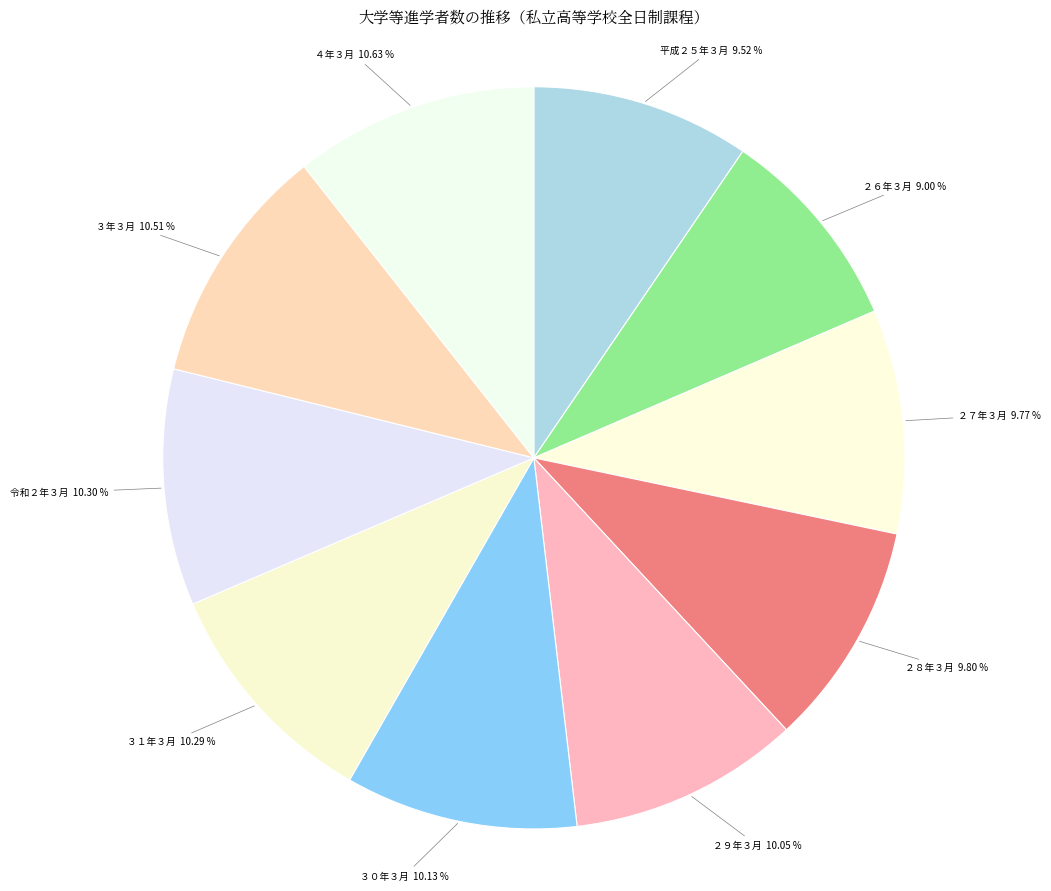

Rank the categories by value from highest to lowest.

４年３月, ３年３月, 令和２年３月, ３１年３月, ３０年３月, ２９年３月, ２８年３月, ２７年３月, 平成２５年３月, ２６年３月